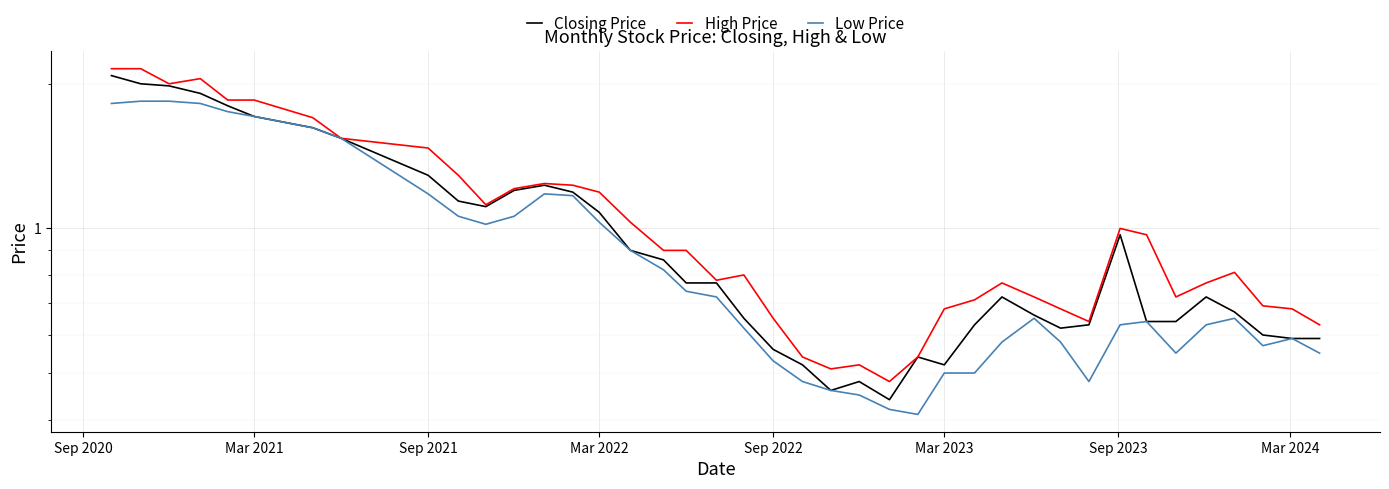

True or false: Low Price and High Price cross at least once.

False